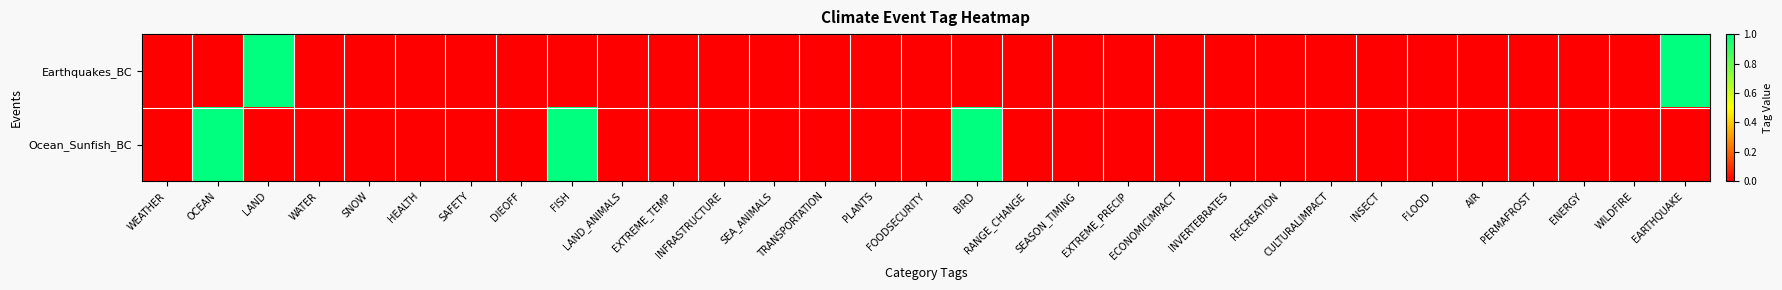

Reading left to right, list all the values displayed in this chart.

Earthquakes_BC: WEATHER=0	OCEAN=0	LAND=1	WATER=0	SNOW=0	HEALTH=0	SAFETY=0	DIEOFF=0	FISH=0	LAND_ANIMALS=0	EXTREME_TEMP=0	INFRASTRUCTURE=0	SEA_ANIMALS=0	TRANSPORTATION=0	PLANTS=0	FOODSECURITY=0	BIRD=0	RANGE_CHANGE=0	SEASON_TIMING=0	EXTREME_PRECIP=0	ECONOMICIMPACT=0	INVERTEBRATES=0	RECREATION=0	CULTURALIMPACT=0	INSECT=0	FLOOD=0	AIR=0	PERMAFROST=0	ENERGY=0	WILDFIRE=0	EARTHQUAKE=1
Ocean_Sunfish_BC: WEATHER=0	OCEAN=1	LAND=0	WATER=0	SNOW=0	HEALTH=0	SAFETY=0	DIEOFF=0	FISH=1	LAND_ANIMALS=0	EXTREME_TEMP=0	INFRASTRUCTURE=0	SEA_ANIMALS=0	TRANSPORTATION=0	PLANTS=0	FOODSECURITY=0	BIRD=1	RANGE_CHANGE=0	SEASON_TIMING=0	EXTREME_PRECIP=0	ECONOMICIMPACT=0	INVERTEBRATES=0	RECREATION=0	CULTURALIMPACT=0	INSECT=0	FLOOD=0	AIR=0	PERMAFROST=0	ENERGY=0	WILDFIRE=0	EARTHQUAKE=0